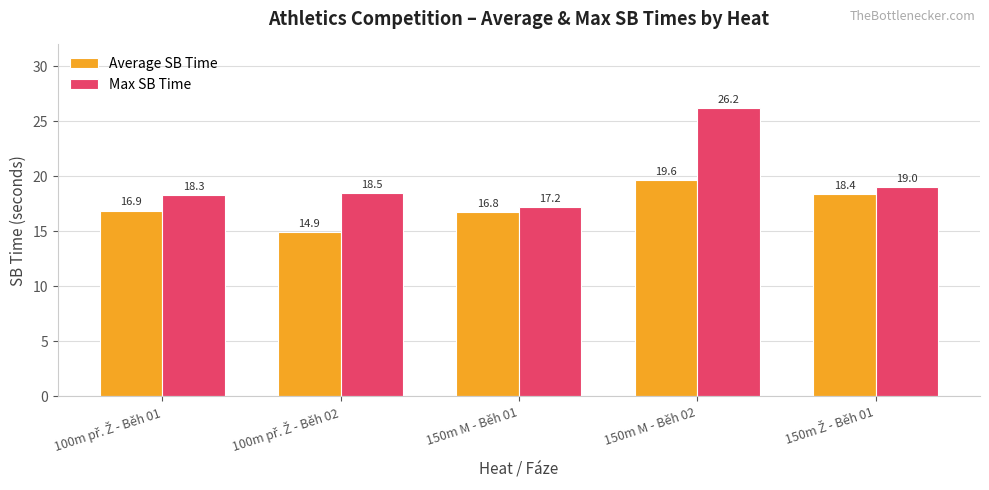

Reading left to right, what are all the values shown in this chart?

Average SB Time: 16.9	14.9	16.8	19.6	18.4
Max SB Time: 18.3	18.5	17.2	26.2	19.0